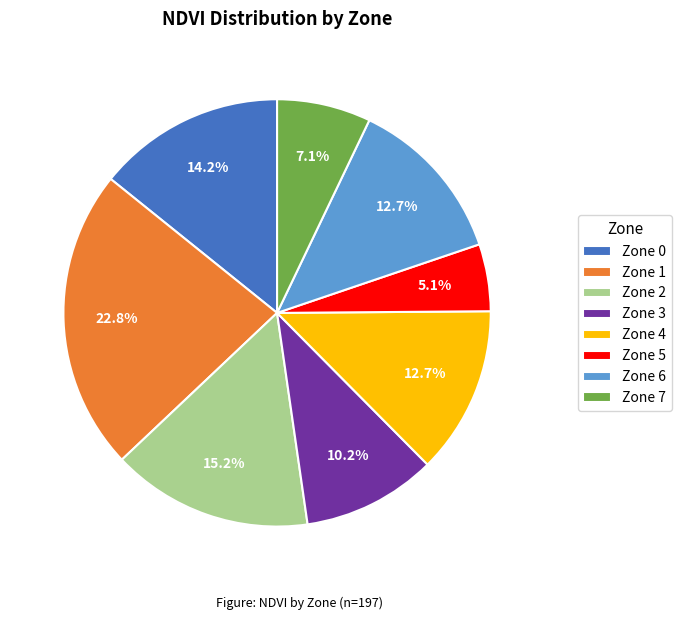

Is the sum of Zone 1 and Zone 3 greater than half?

No